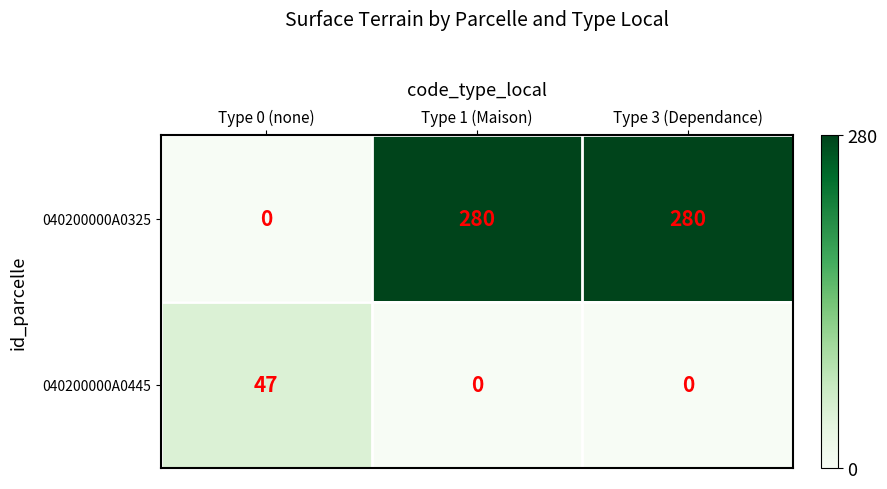

At how many categories does at least one series exceed 0?

3